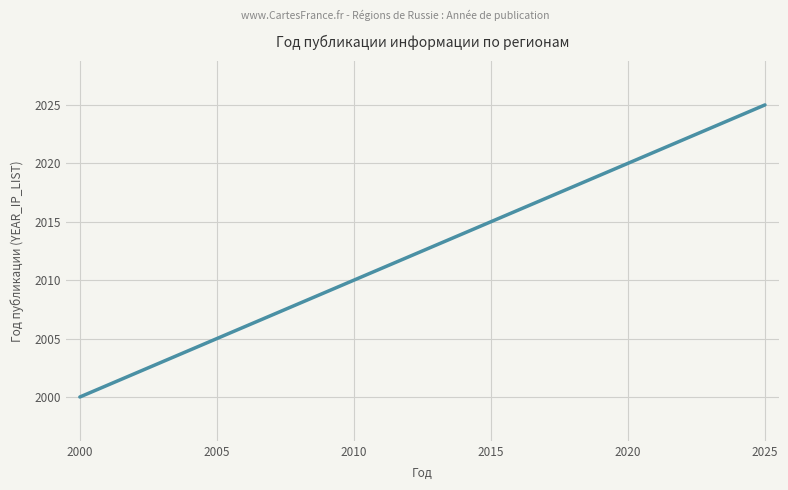

What is the greatest value displayed?

2025